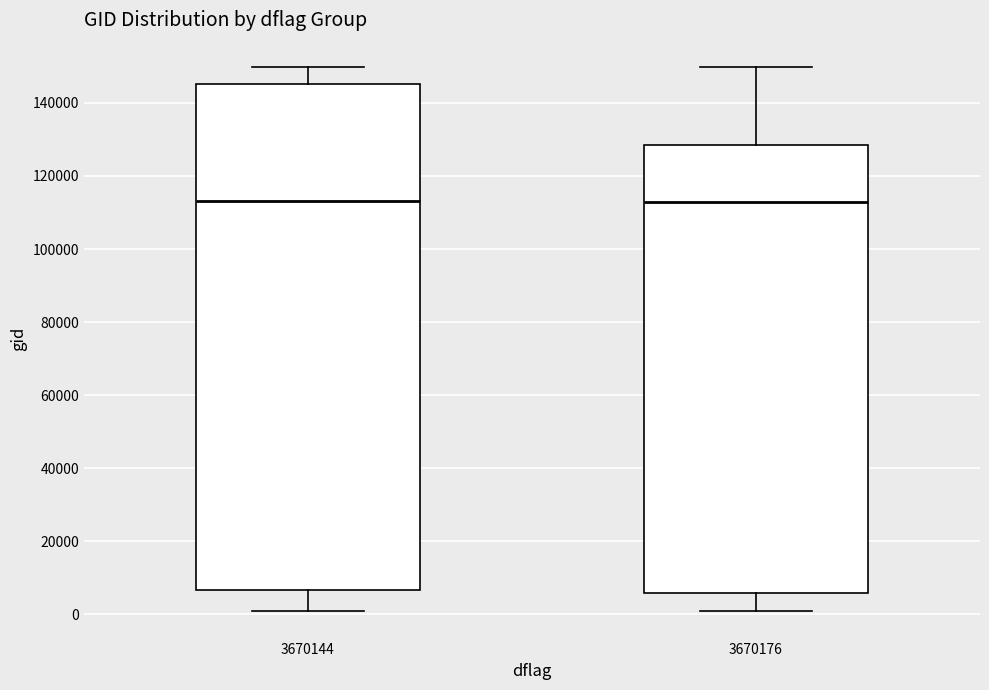

Where is the upper edge of the box at x = 3670144 on the y-axis? The values are not printed on the chart, so give them approximately, as read against the axis.

146000